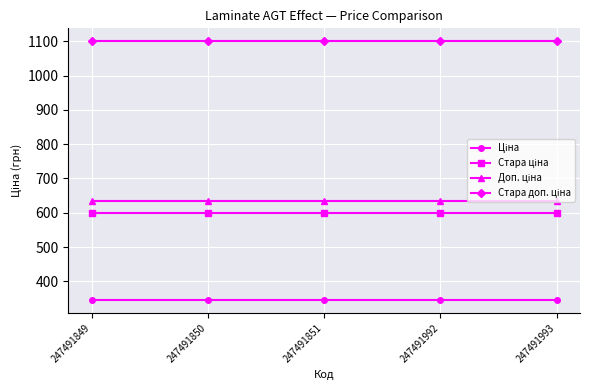

What is the total value across all series at 247491850?

2679.5